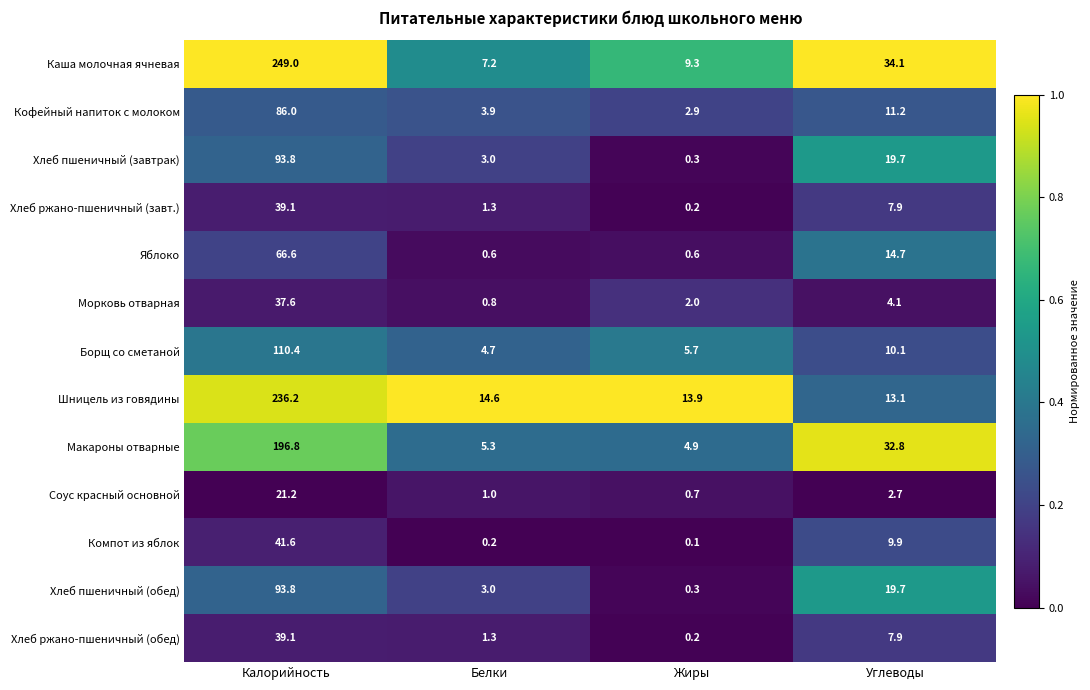

At which category is the sum across all series the highest?

Калорийность